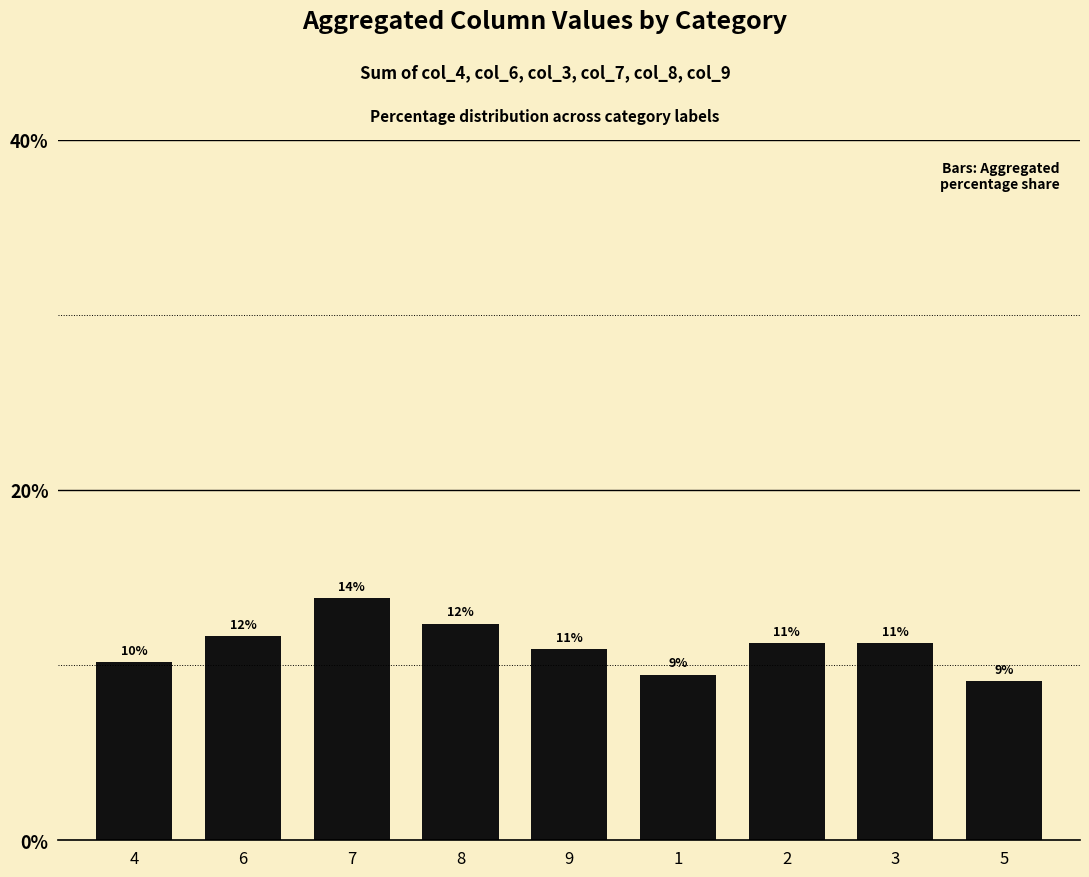

Does the chart contain stacked bars?

No